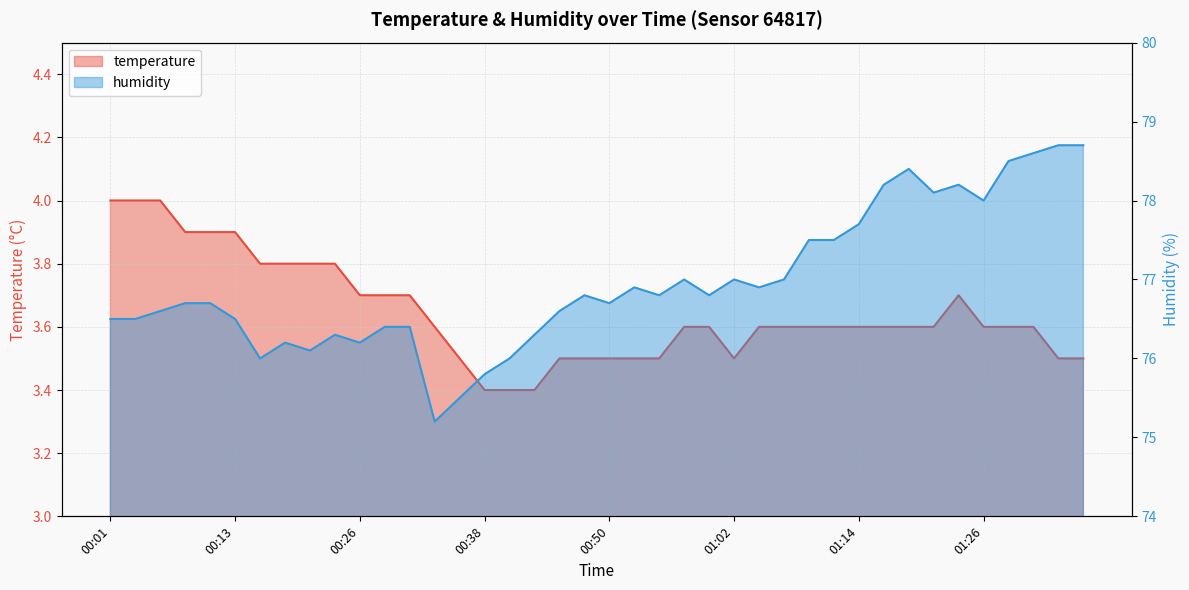

What are all the series names shown in the legend?

temperature, humidity